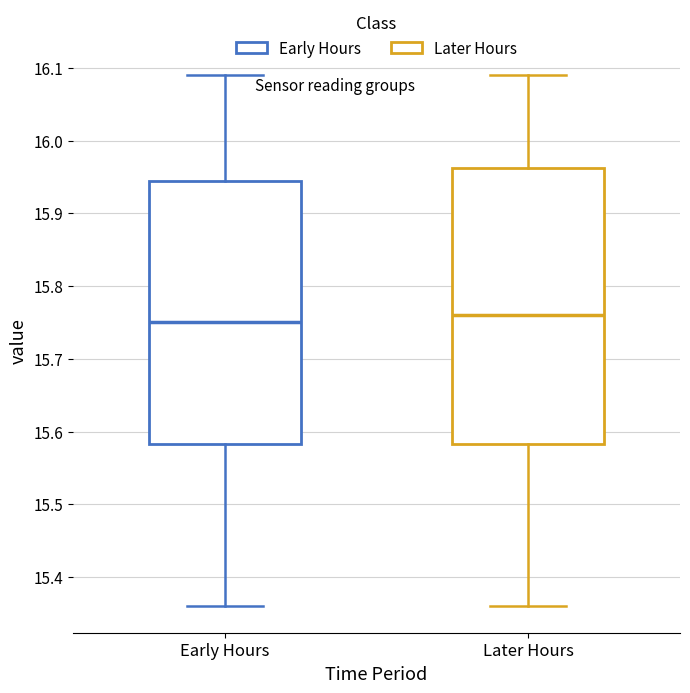

Comparing the boxes themselves (not the whiskers), which one is the tallest?

Later Hours